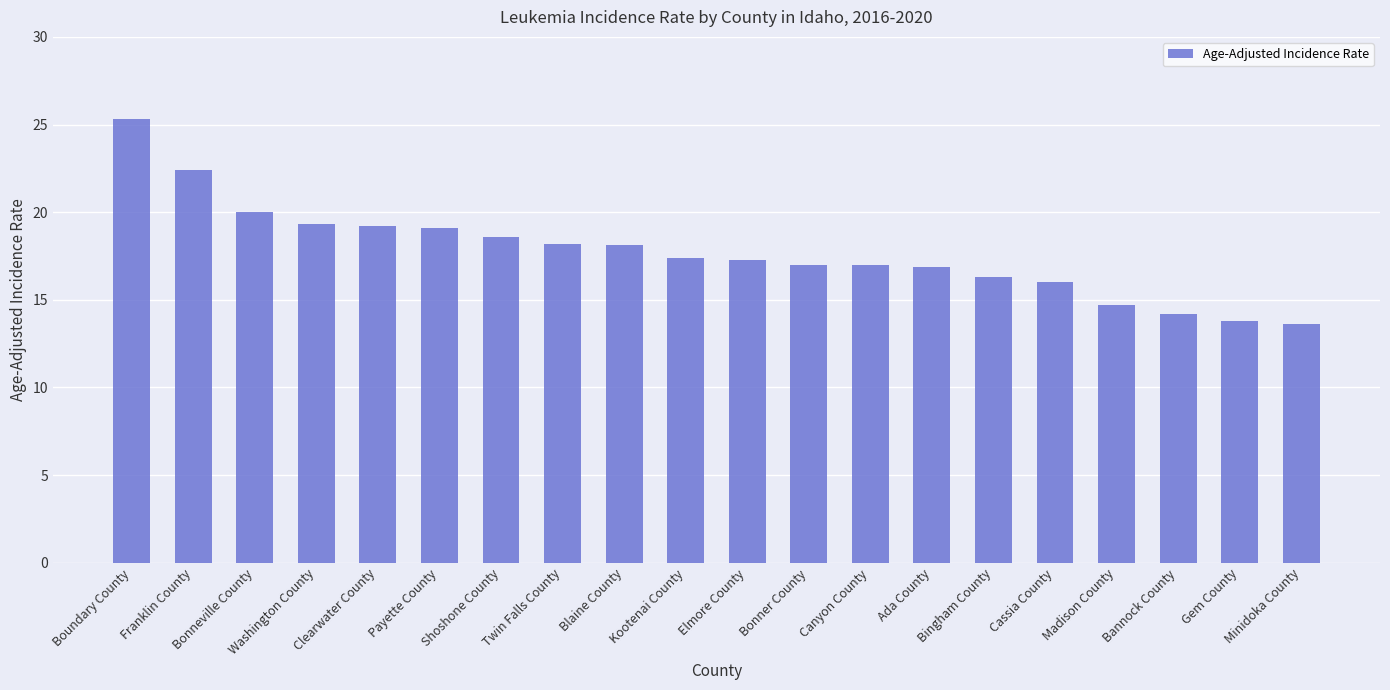

What is the smallest value displayed?

13.6